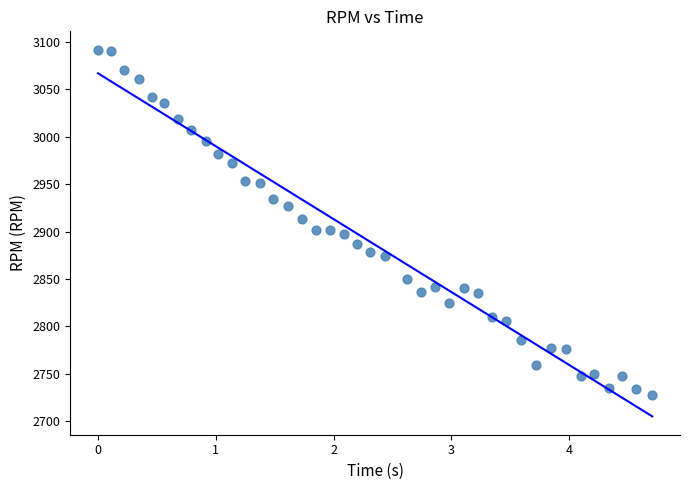

What is the range of Y values (max minus min)?

364